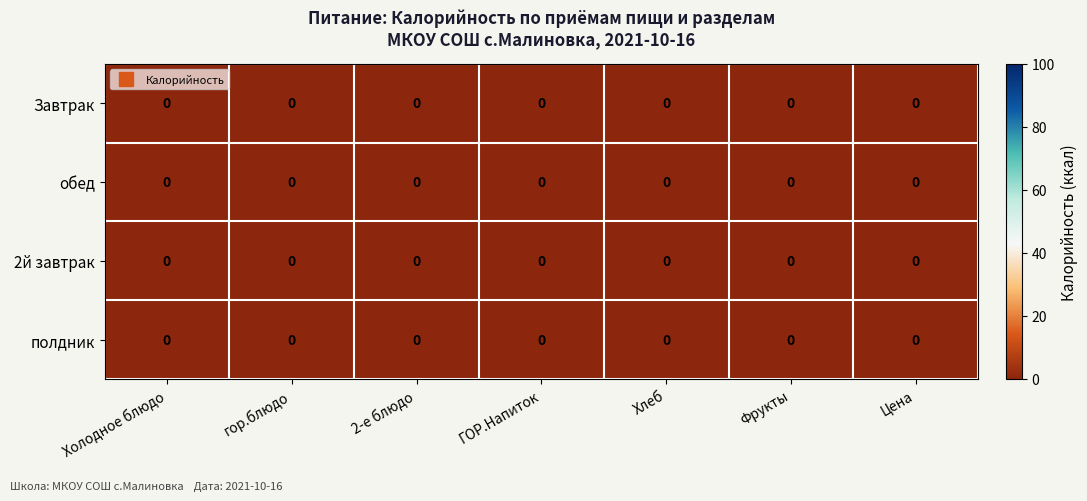

Rank the series at Цена from highest to lowest value.

обед, Завтрак, 2й завтрак, полдник